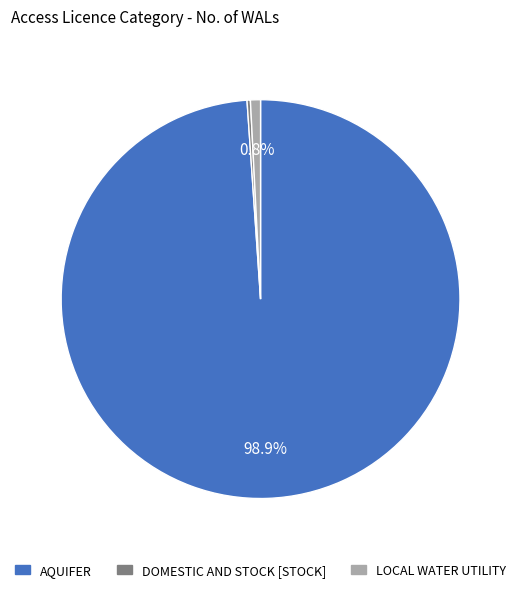

Which slice is the largest?

AQUIFER